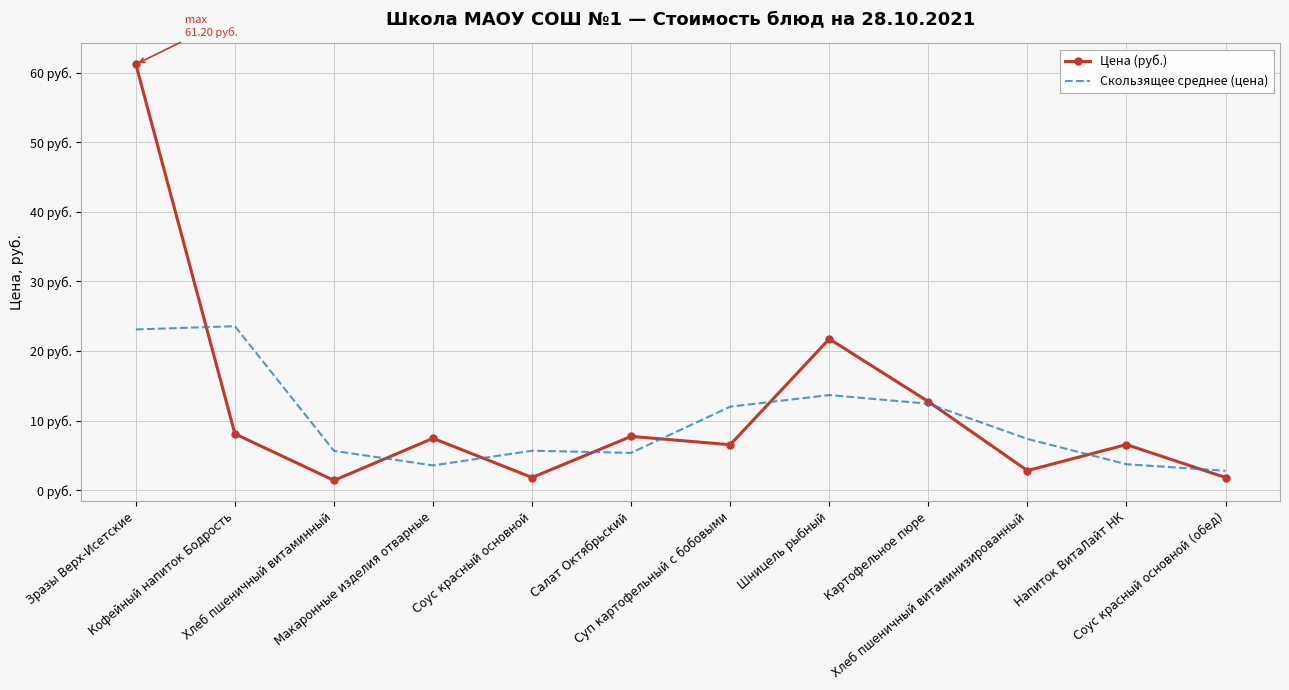

What are all the series names shown in the legend?

Цена (руб.), Скользящее среднее (цена)